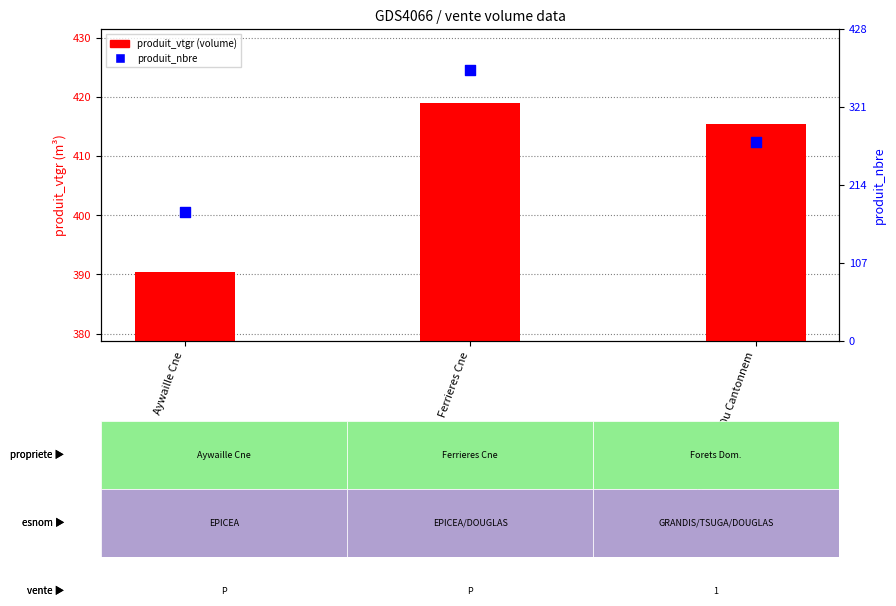

Which series has the largest total across all categories?

produit_vtgr (volume)